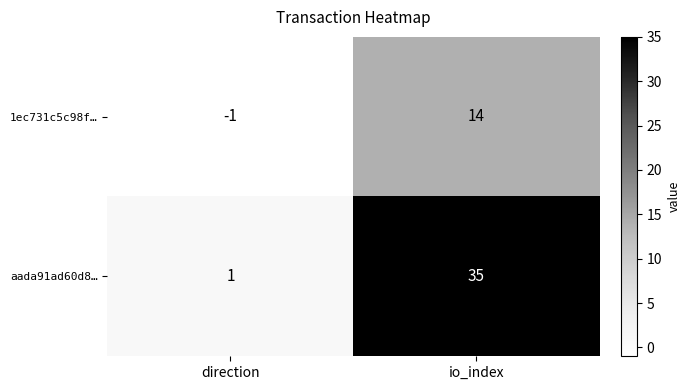

Which category has the lowest value in the 1ec731c5c98f… series?

direction